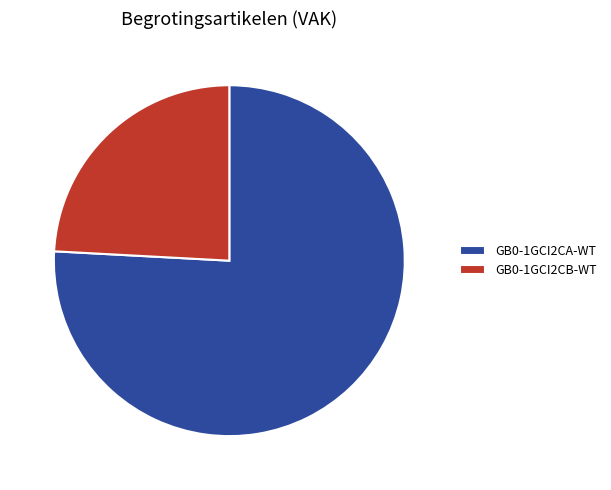

Rank the categories by value from lowest to highest.

GB0-1GCI2CB-WT, GB0-1GCI2CA-WT